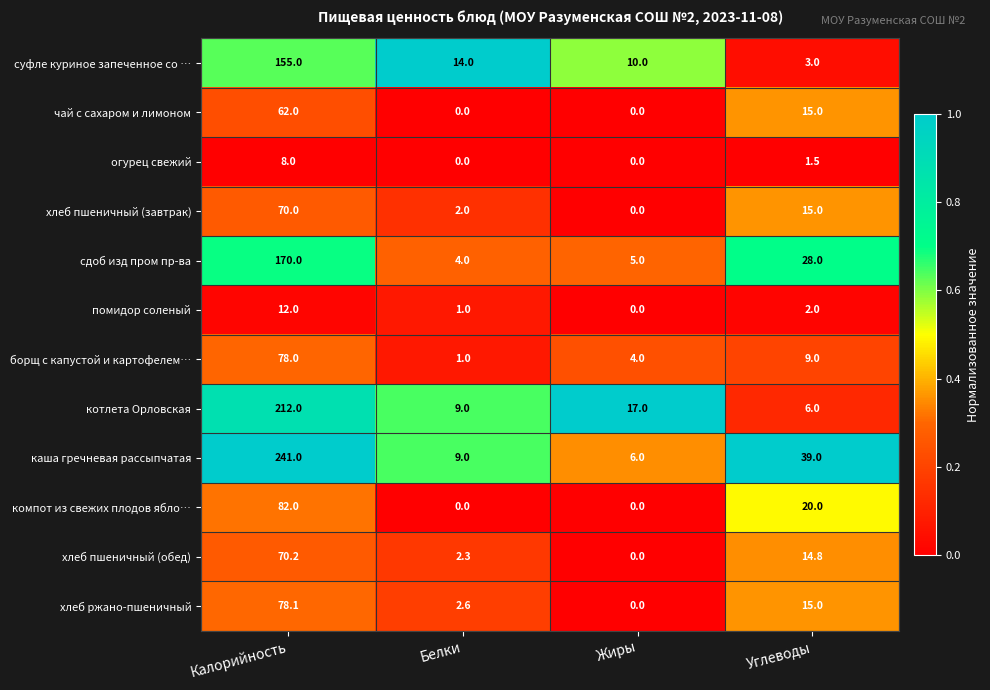

At which label is хлеб пшеничный (обед) closest to 35?

Углеводы